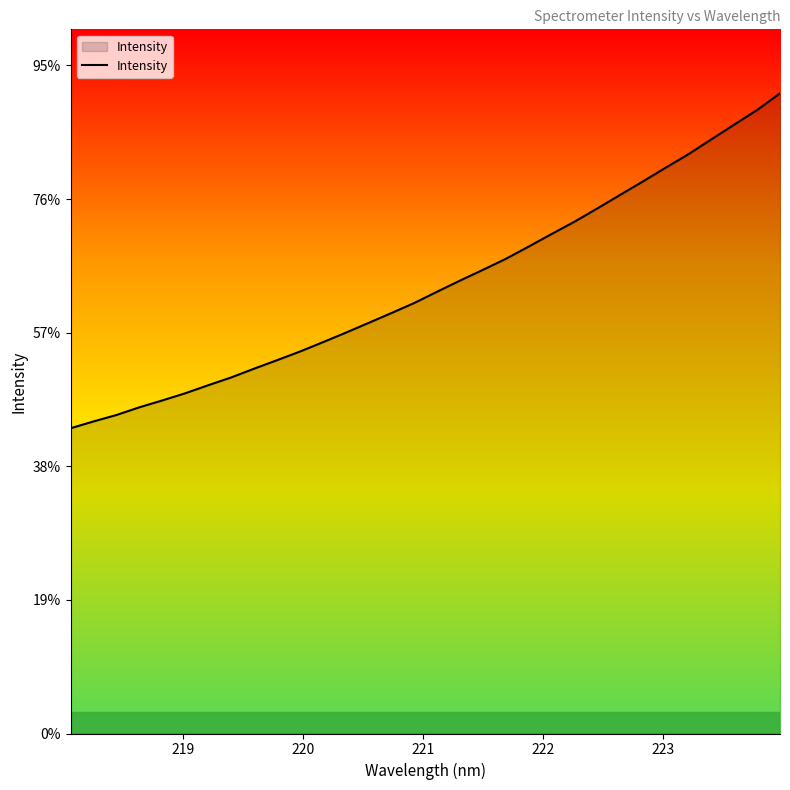

Is this an area chart (filled region under the line)?

Yes